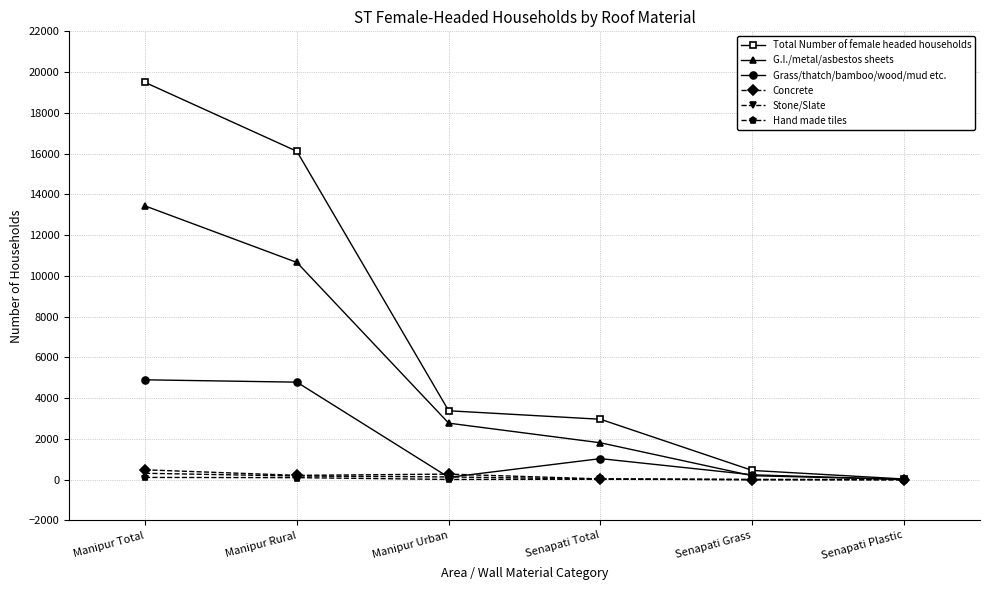

How many lines are shown in the chart?

6